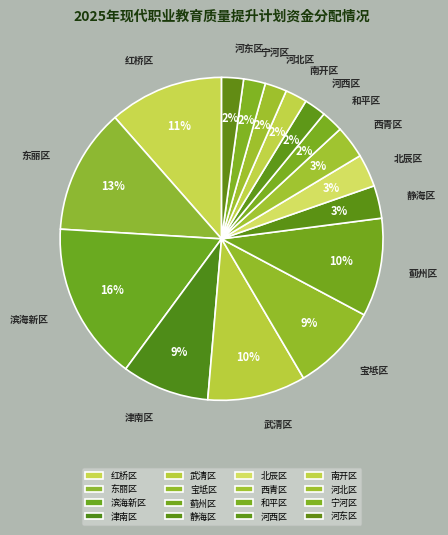

To the nearest percent, what portion does 宝坻区 represent?

9%